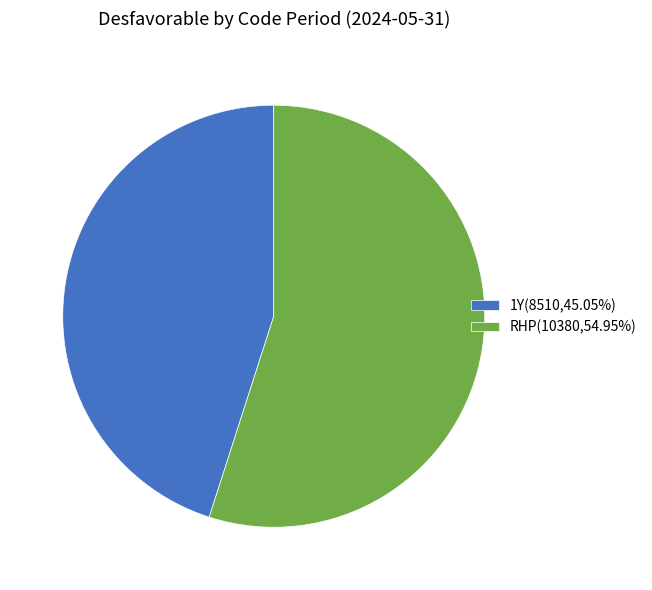

Does any single category account for the majority?

Yes